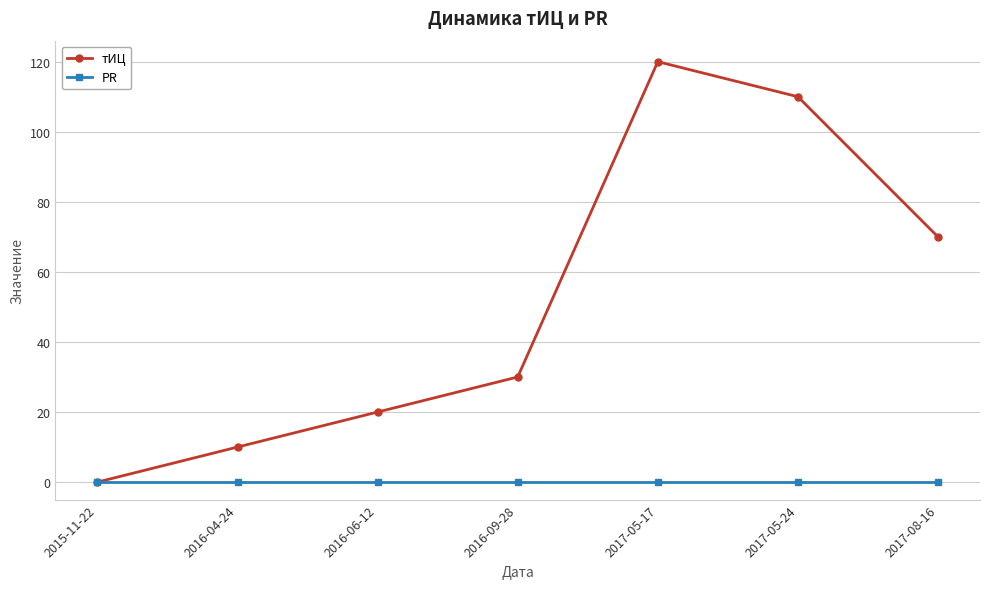

Where is тИЦ nearest to the value 60?

2017-08-16